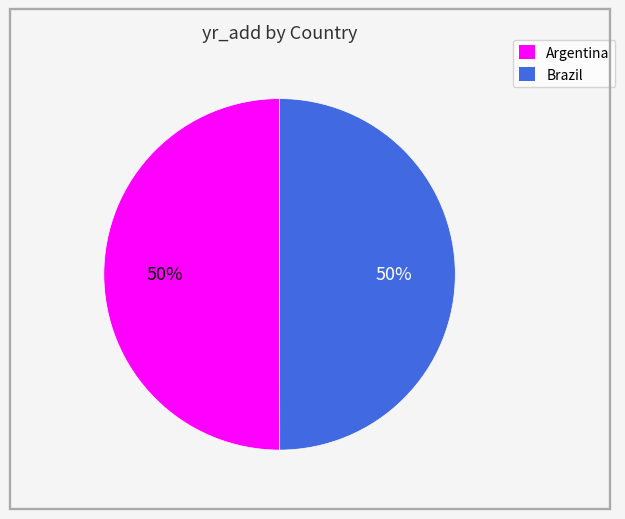

Do Brazil and Argentina together represent more than half of the pie?

Yes